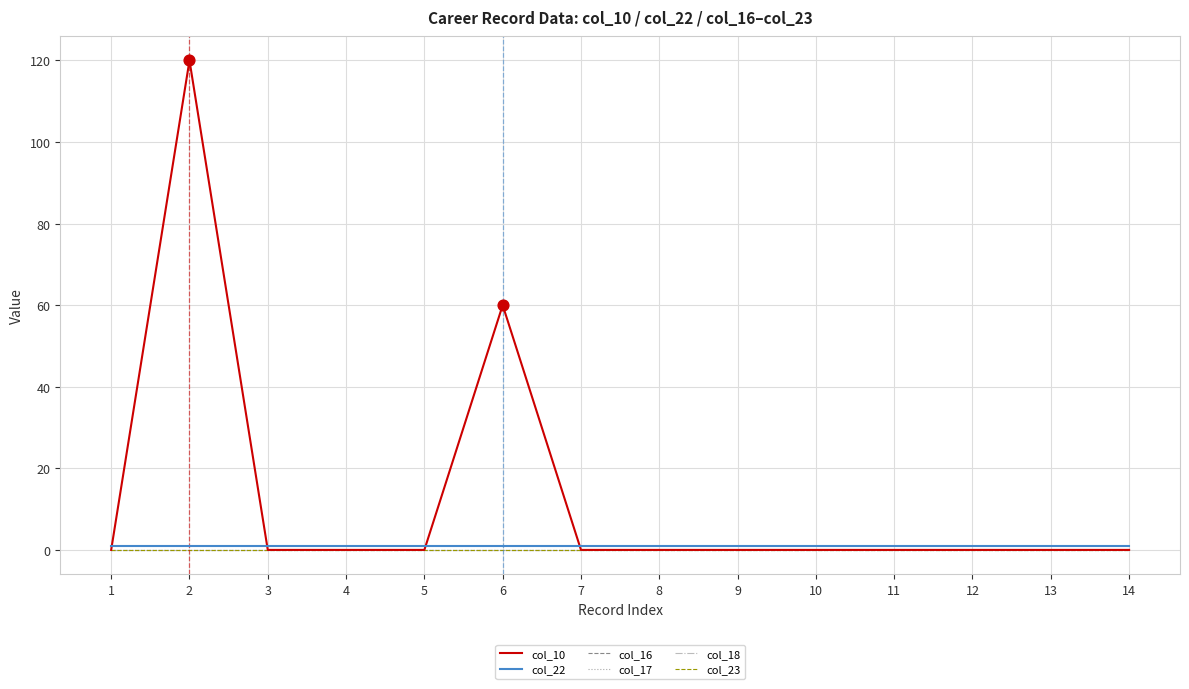

Does the chart have visible grid lines?

Yes